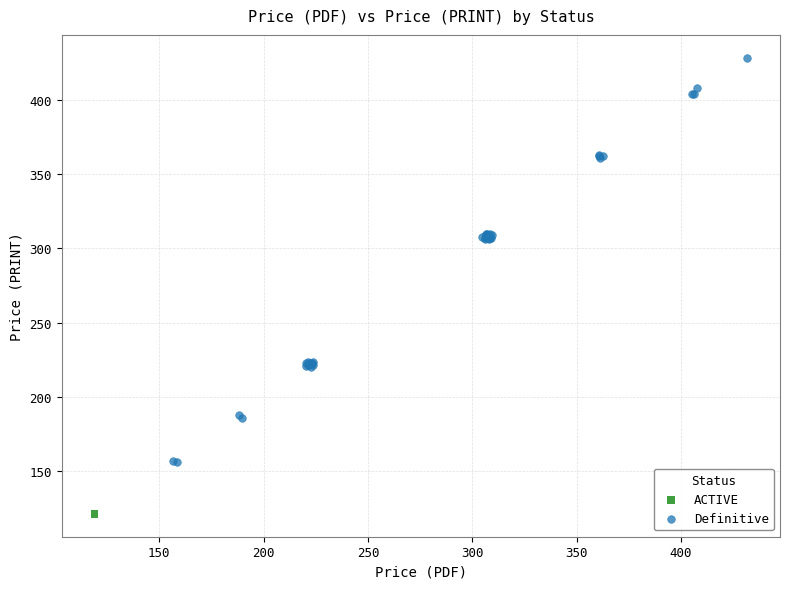

What are all the series names shown in the legend?

ACTIVE, Definitive